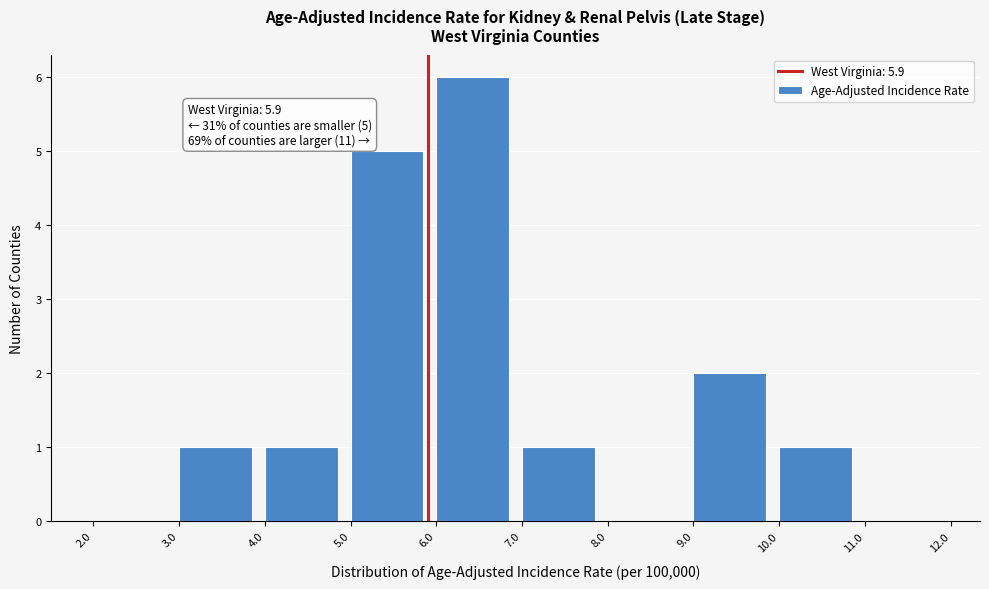

Over which range of the x-axis is the bar tallest?

6.0 to 7.0